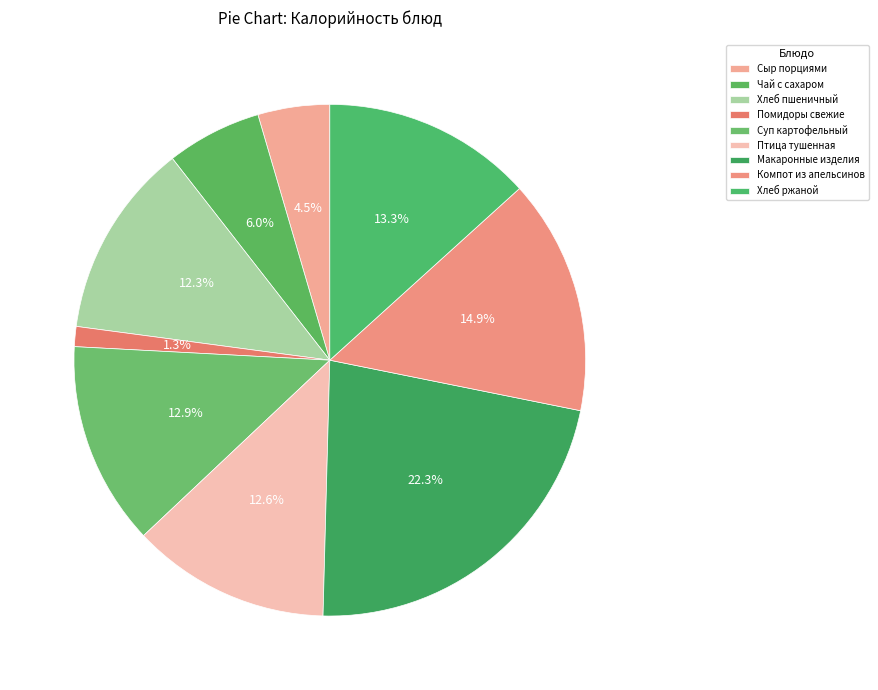

Does any single category account for the majority?

No